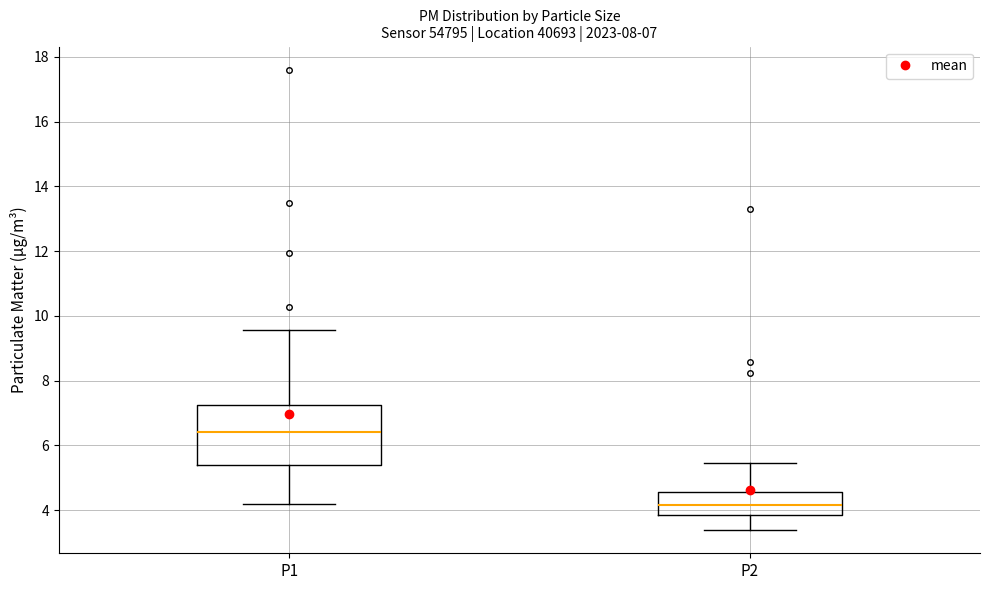

Which box is the tallest, from its lower edge to its upper edge?

P1